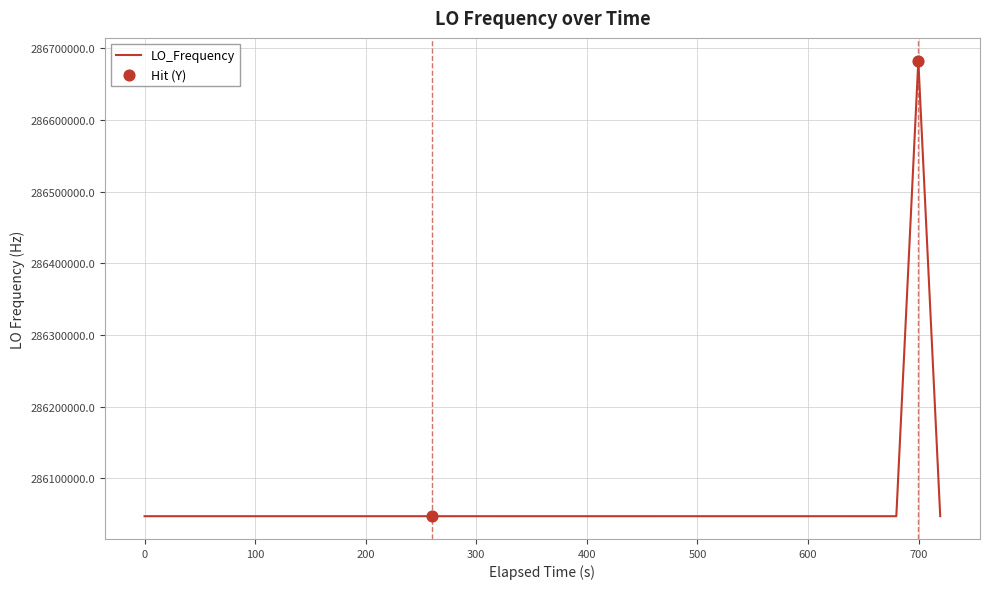

What is the minimum value shown in the chart?

286046998.1